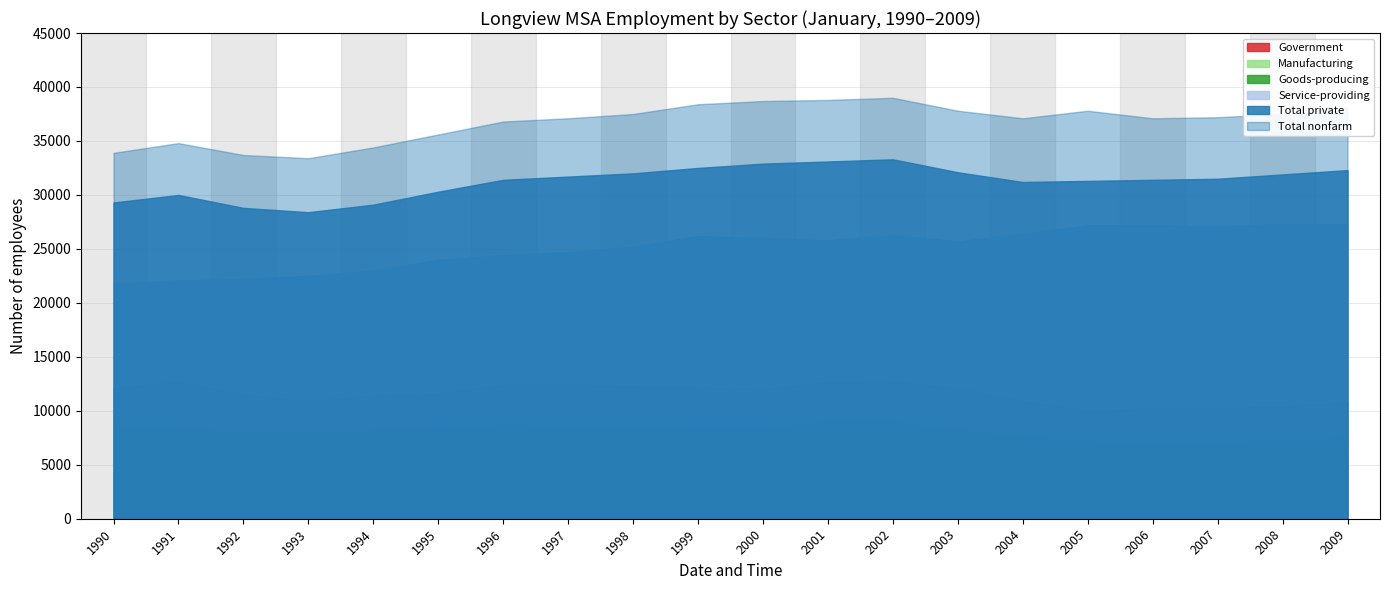

Which series has the largest total across all categories?

Total nonfarm